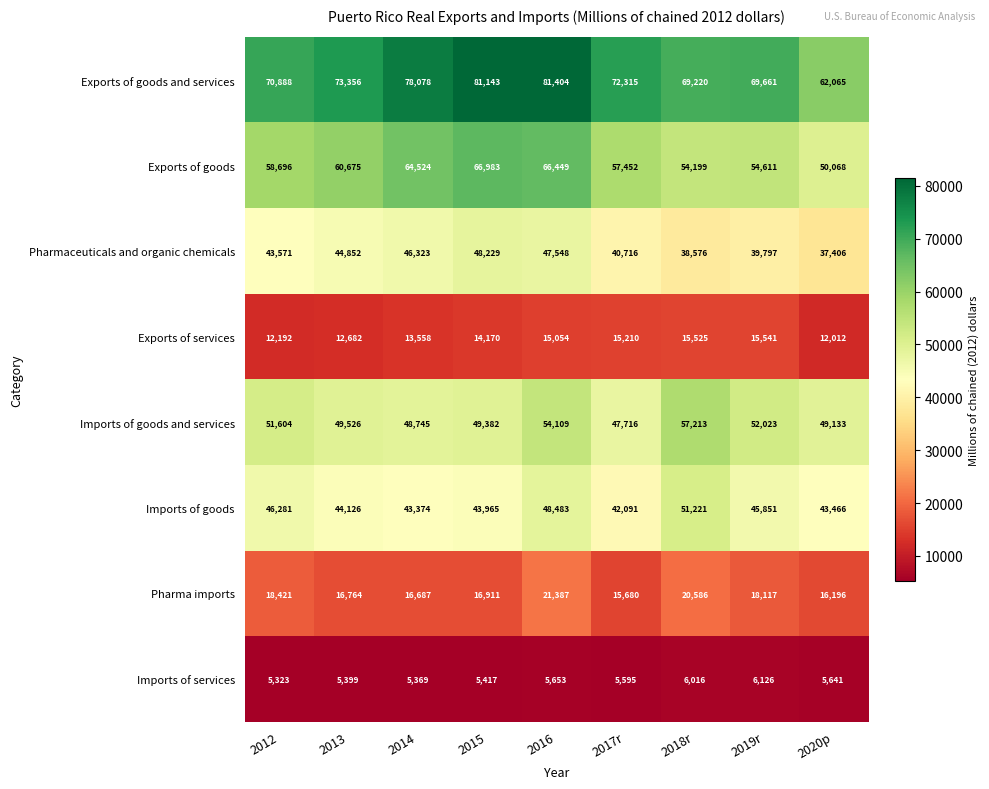

How many distinct data groups are displayed?

8